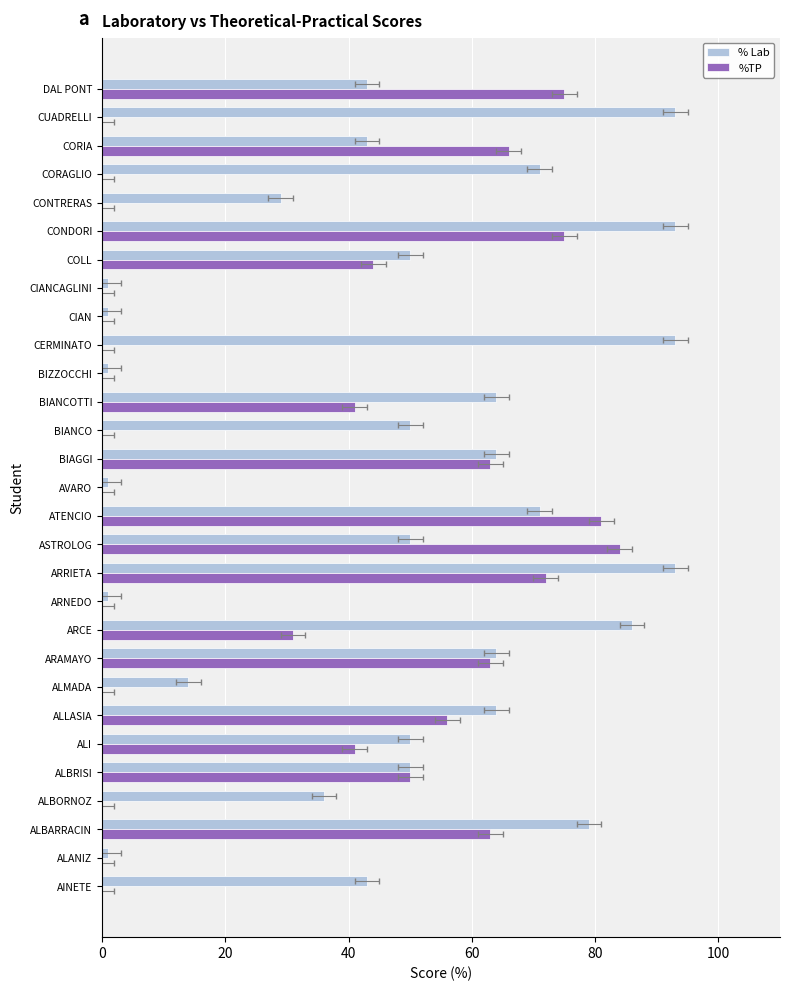

Rank the series at ALI from lowest to highest value.

%TP, % Lab